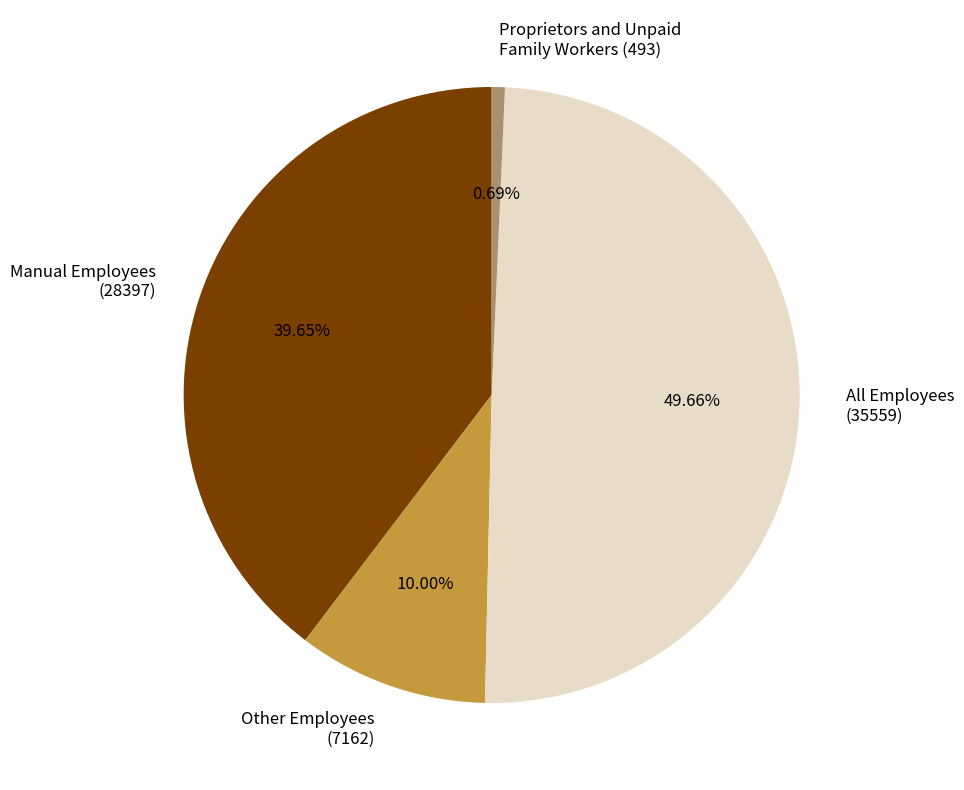

What is the ratio of the value at Manual Employees (28397) to the value at All Employees (35559)?

0.8